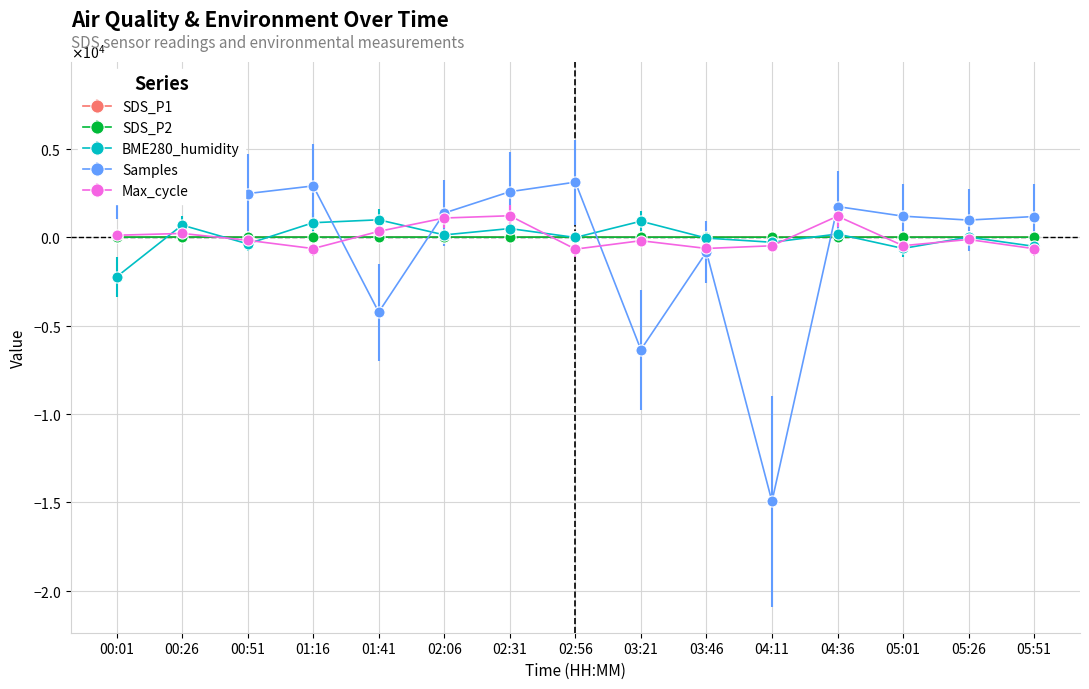

List the labels in order of Max_cycle value, smallest first.

02:56, 05:51, 01:16, 03:46, 04:11, 05:01, 03:21, 00:51, 05:26, 00:01, 00:26, 01:41, 02:06, 04:36, 02:31